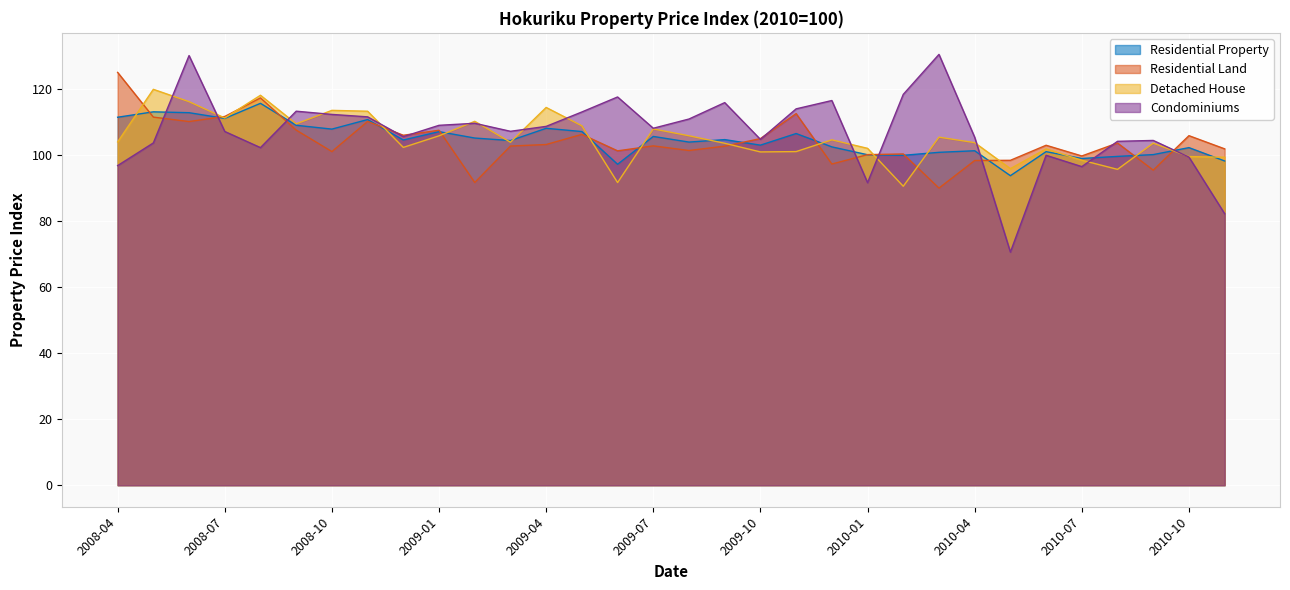

Rank the categories by Residential Property value from highest to lowest.

2008-08, 2008-05, 2008-06, 2008-04, 2008-07, 2008-11, 2008-09, 2009-04, 2008-10, 2009-05, 2009-01, 2009-11, 2009-07, 2009-02, 2009-09, 2008-12, 2009-03, 2009-08, 2009-10, 2009-12, 2010-10, 2010-04, 2010-06, 2010-03, 2010-09, 2010-01, 2010-02, 2010-08, 2010-07, 2010-11, 2009-06, 2010-05